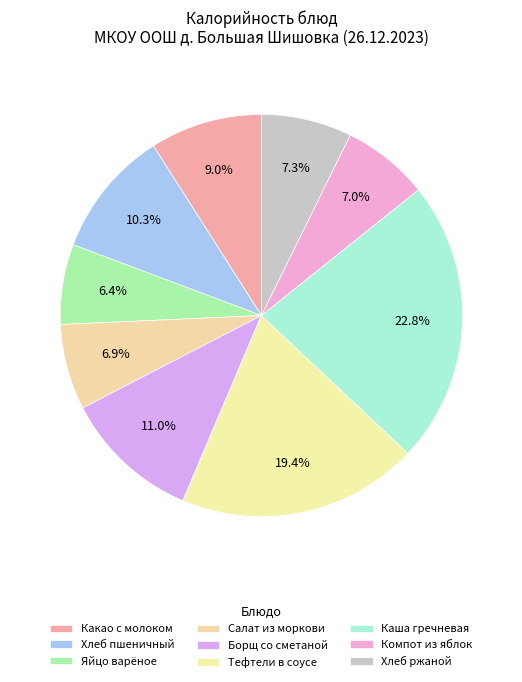

Is there any slice that represents more than half of the pie?

No